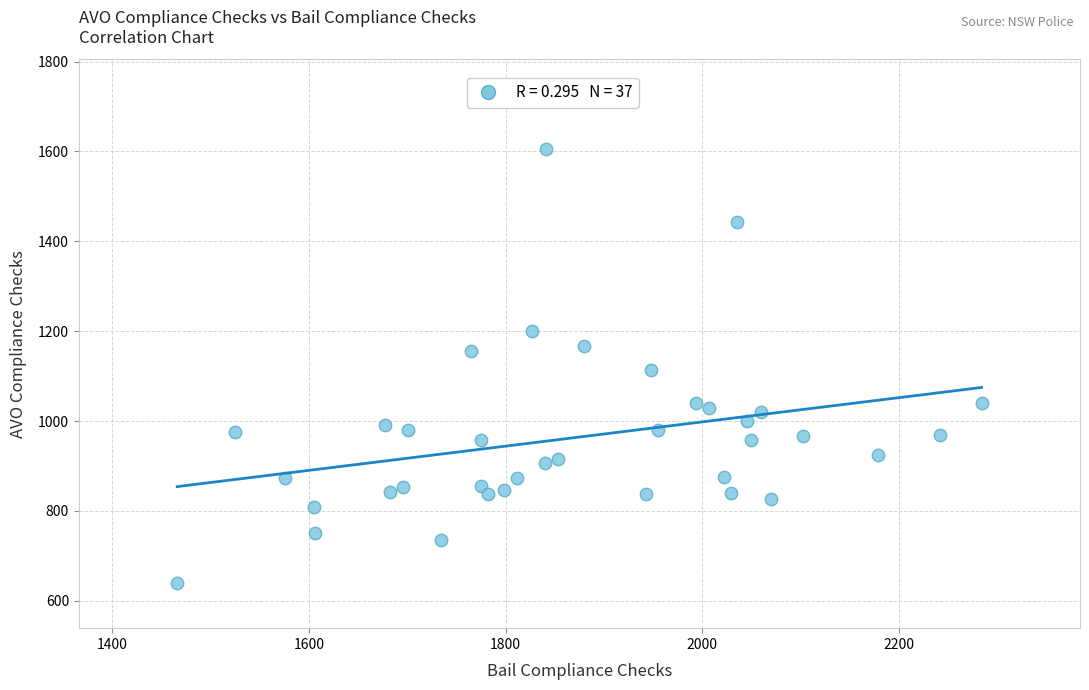

What is the range of X values (max minus min)?

818